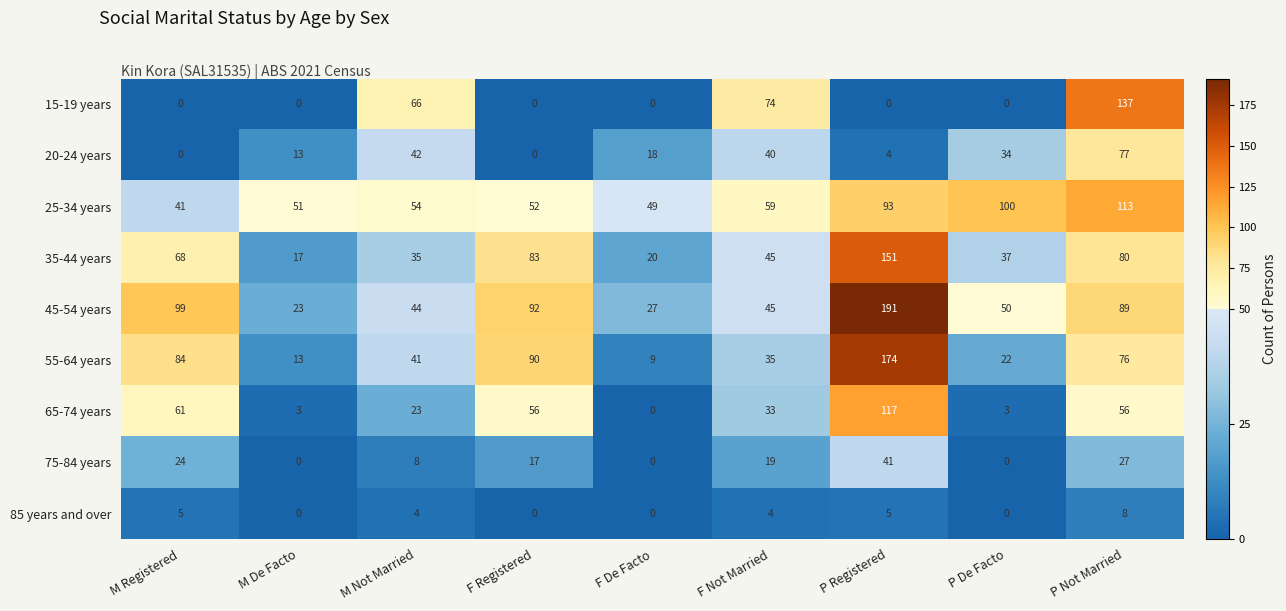

Is it true that 15-19 years equals 74 at F Not Married?

True